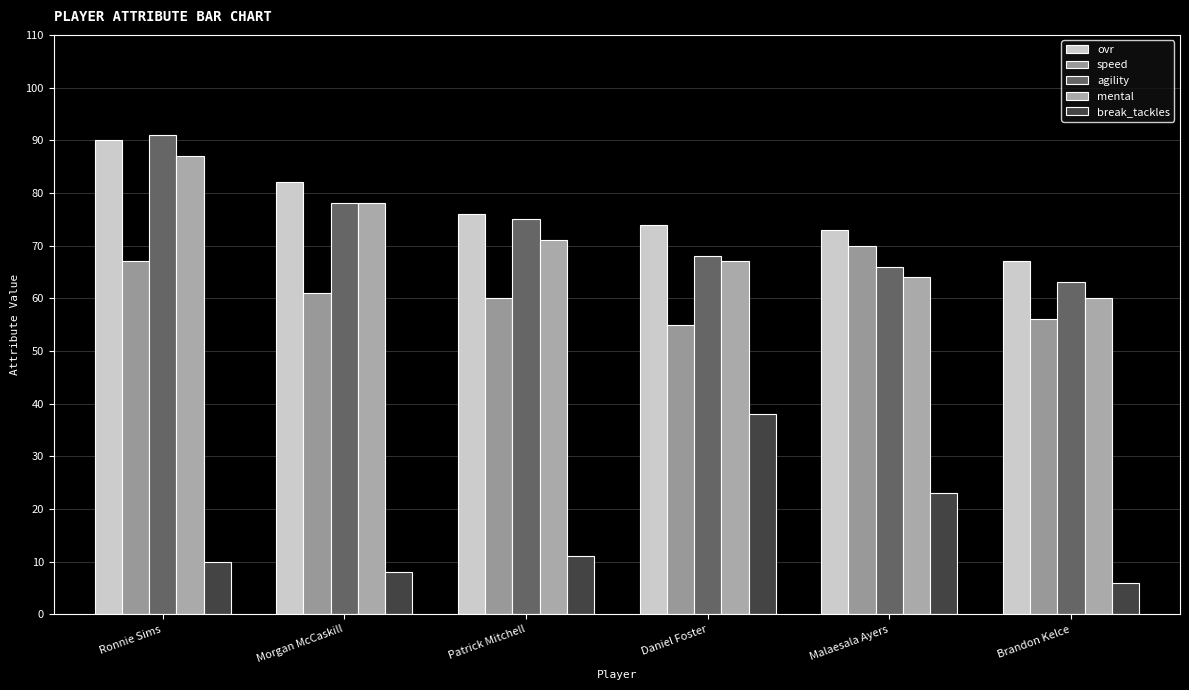

The value of ovr at Daniel Foster is 74. True or false?

True